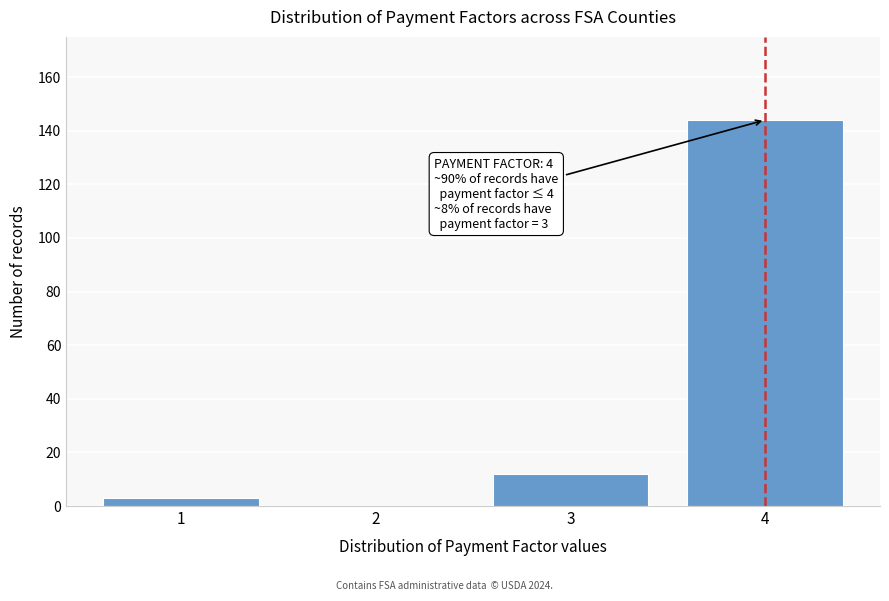

Reading left to right, what are all the values shown in this chart?

1=3	2=0	3=12	4=144